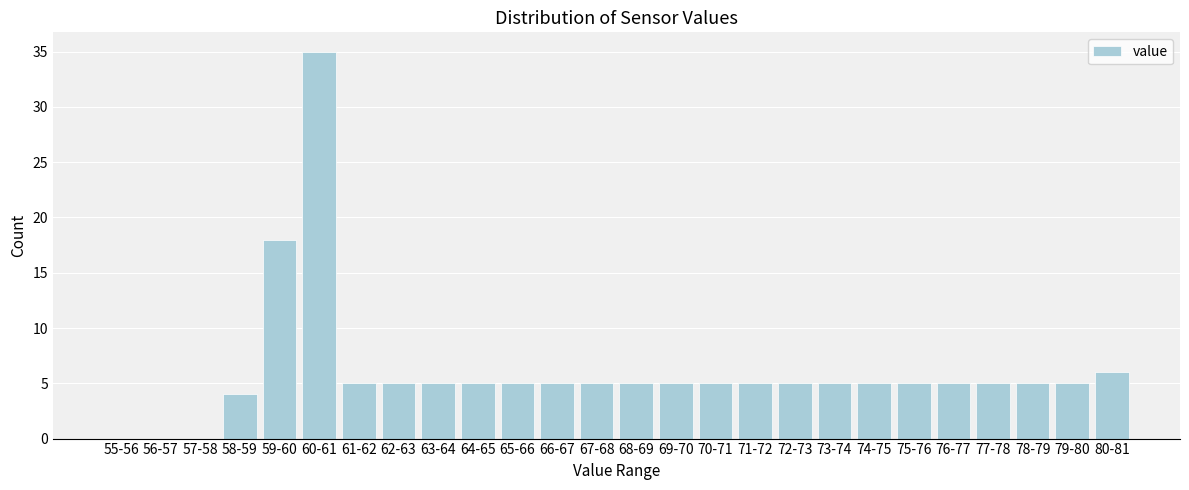

Reading left to right, transcribe all the data shown in this chart.

55-56=0	56-57=0	57-58=0	58-59=4	59-60=18	60-61=35	61-62=5	62-63=5	63-64=5	64-65=5	65-66=5	66-67=5	67-68=5	68-69=5	69-70=5	70-71=5	71-72=5	72-73=5	73-74=5	74-75=5	75-76=5	76-77=5	77-78=5	78-79=5	79-80=5	80-81=6